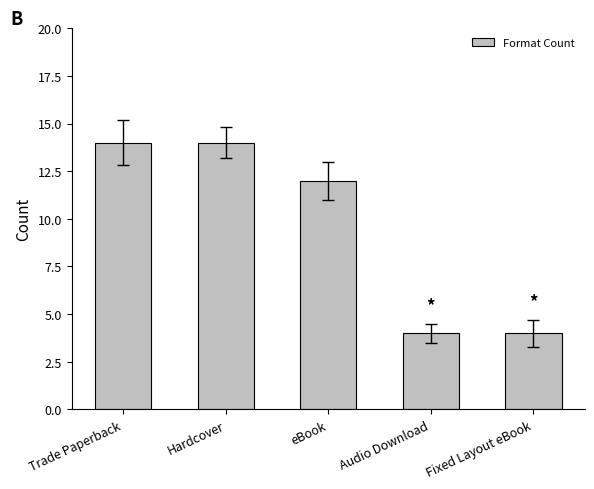

What is the value of the 3rd bar from the left?

12